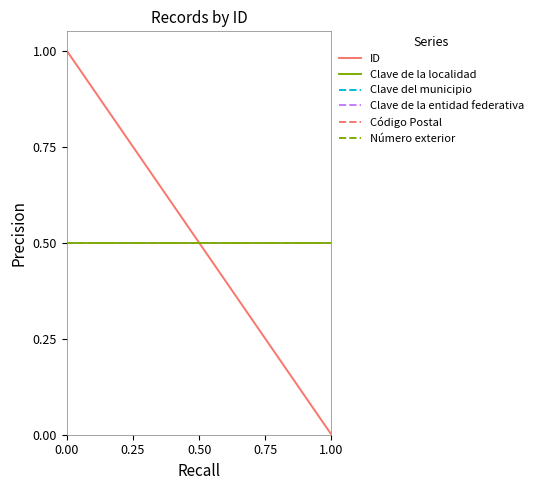

Is this an area chart (filled region under the line)?

No